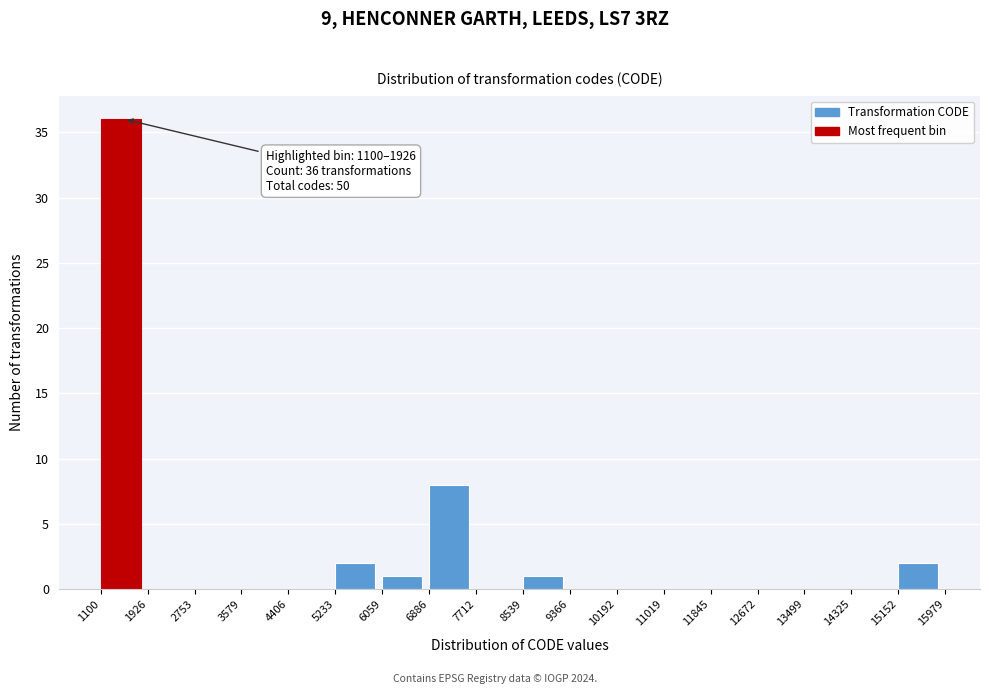

Which range on the x-axis has the tallest bar?

1100 to 1926